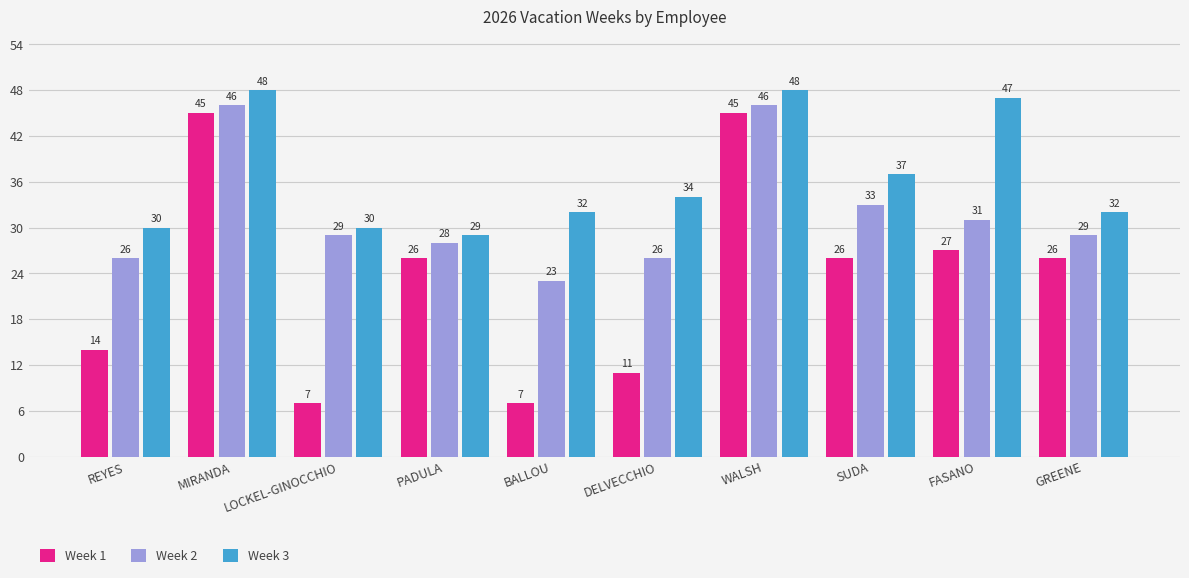

What value does the Week 2 series have at SUDA, to the nearest 10?

30